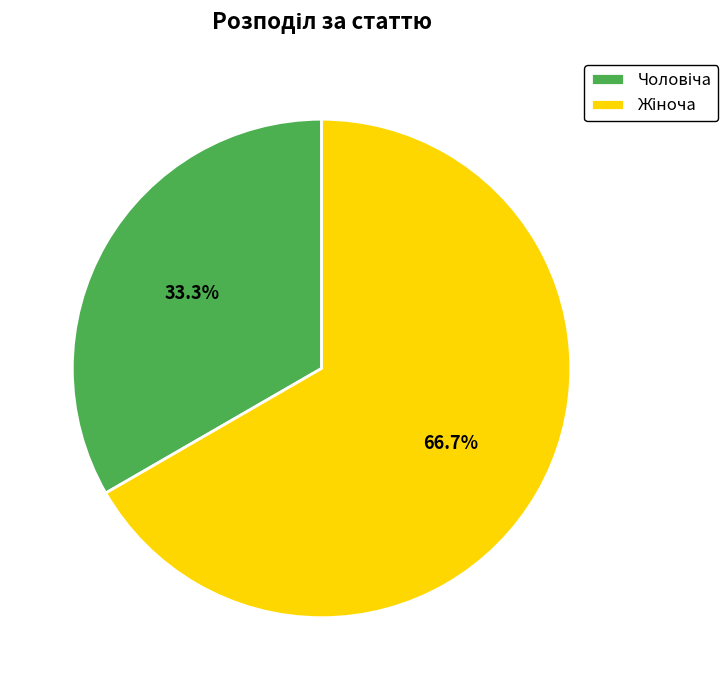

Does any single category account for the majority?

Yes